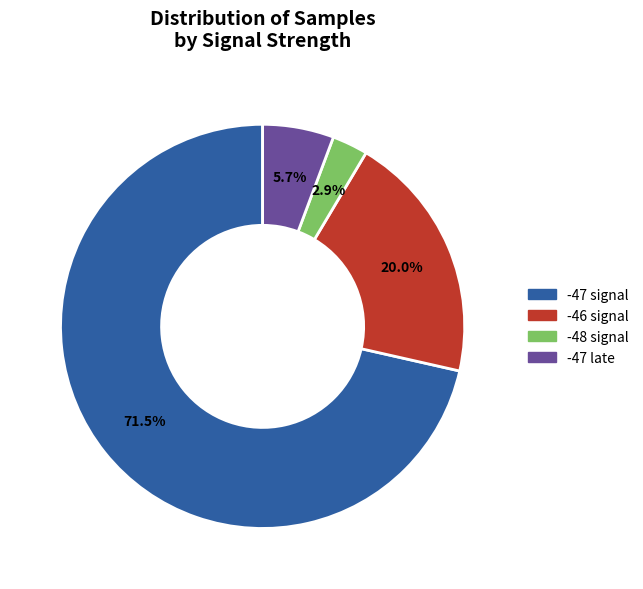

Is there any slice that represents more than half of the pie?

Yes